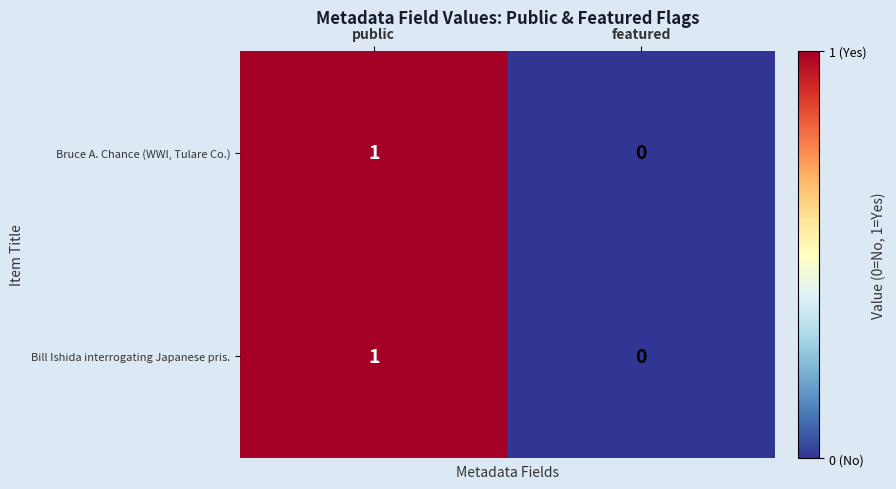

Reading left to right, list all the values displayed in this chart.

Bruce A. Chance (WWI, Tulare Co.): 1	0
Bill Ishida interrogating Japanese pris.: 1	0